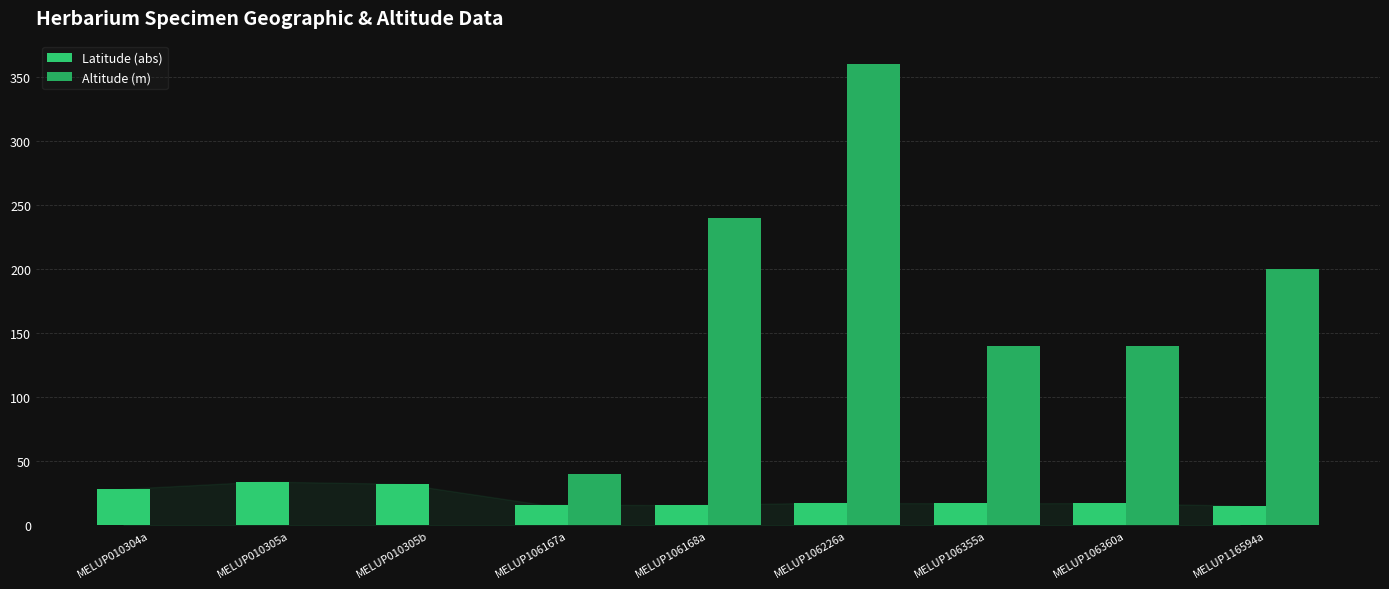

Which category has the highest value in the Altitude (m) series?

MELUP106226a